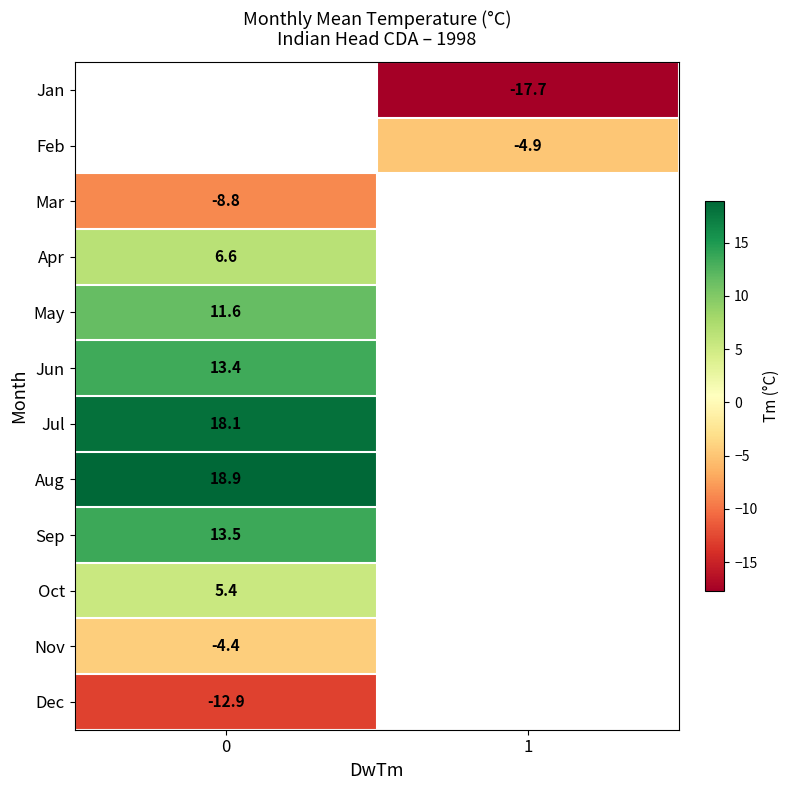

The Dec series shows -3.4 at 0. True or false?

False